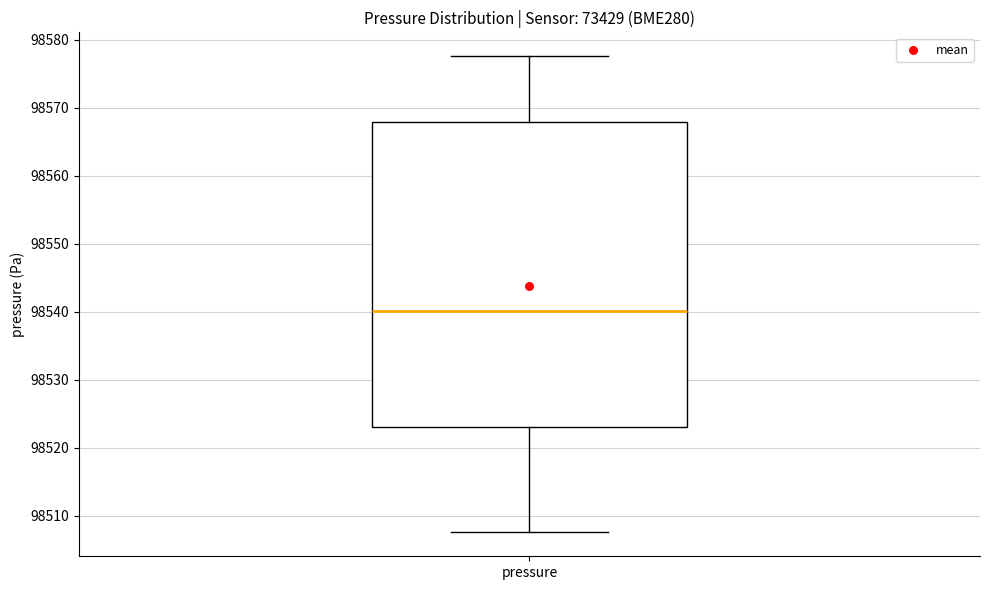

Where does the median line of the box for pressure sit on the y-axis? The values are not printed on the chart, so give them approximately, as read against the axis.

98540